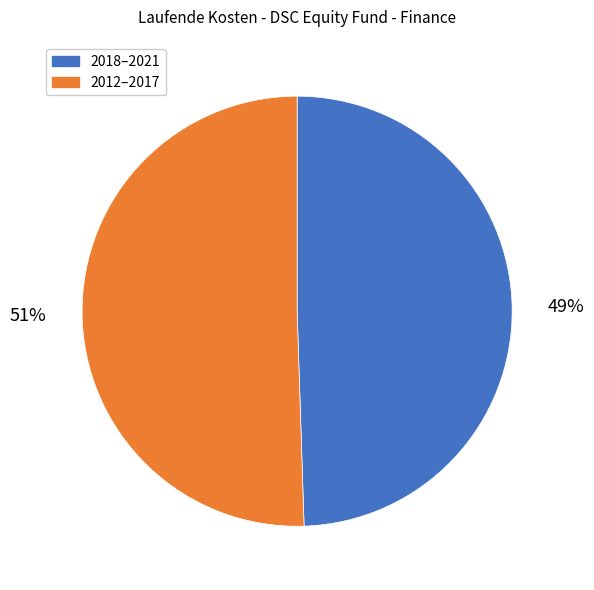

To the nearest percent, what is the average slice percentage?

50%